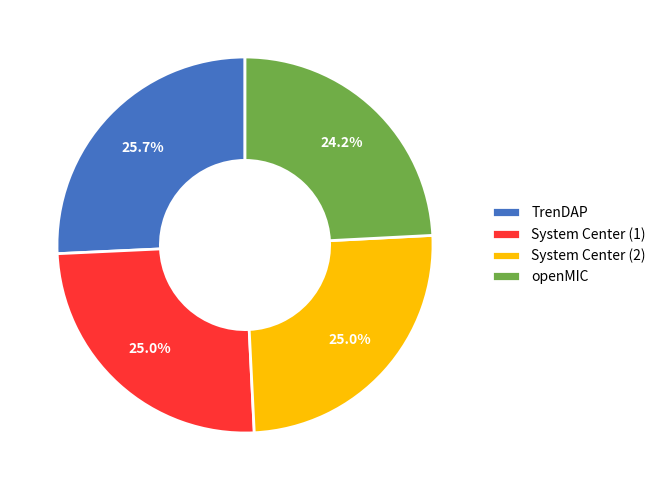

Which has a higher value, openMIC or System Center (1)?

System Center (1)